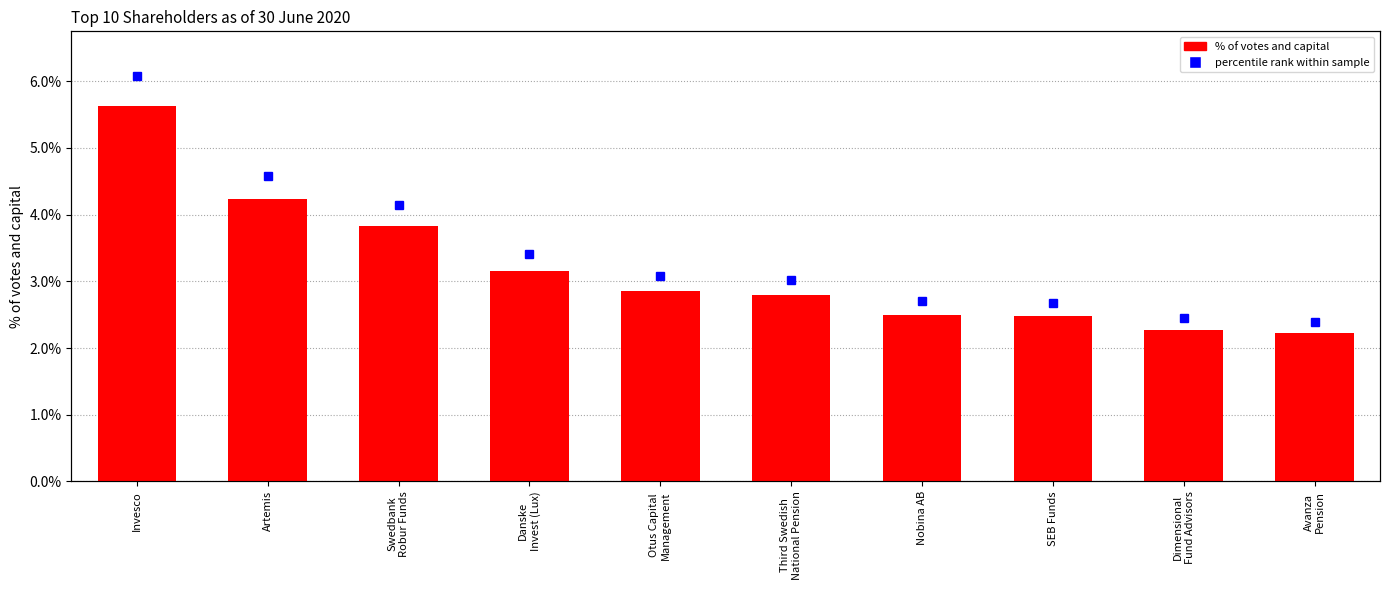

Rank the categories by value from lowest to highest.

Avanza
Pension, Dimensional
Fund Advisors, SEB Funds, Nobina AB, Third Swedish
National Pension, Otus Capital
Management, Danske
Invest (Lux), Swedbank
Robur Funds, Artemis, Invesco